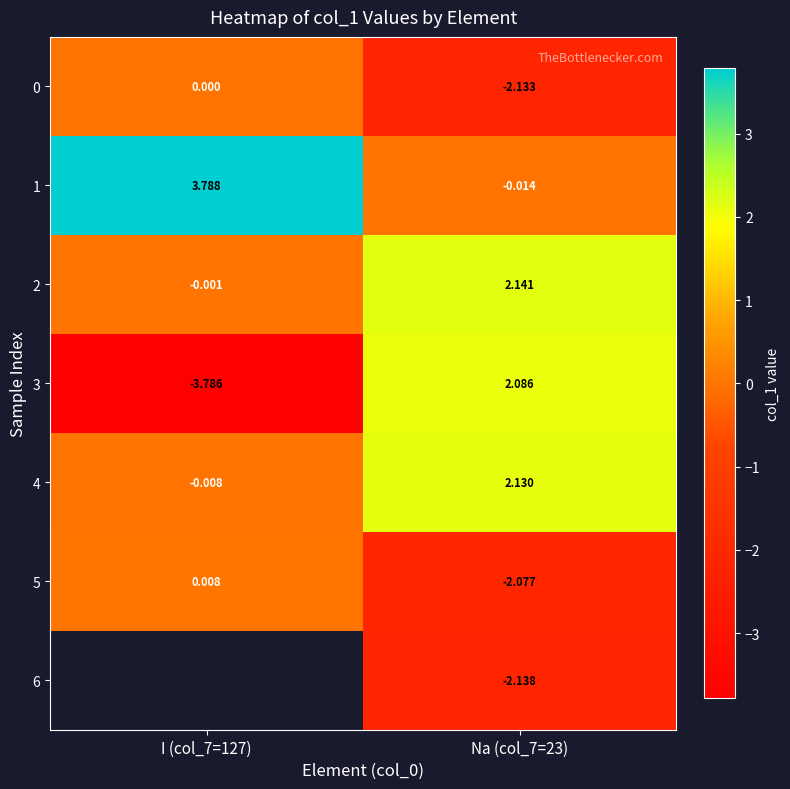

How many negative values does the 0 series have?

1